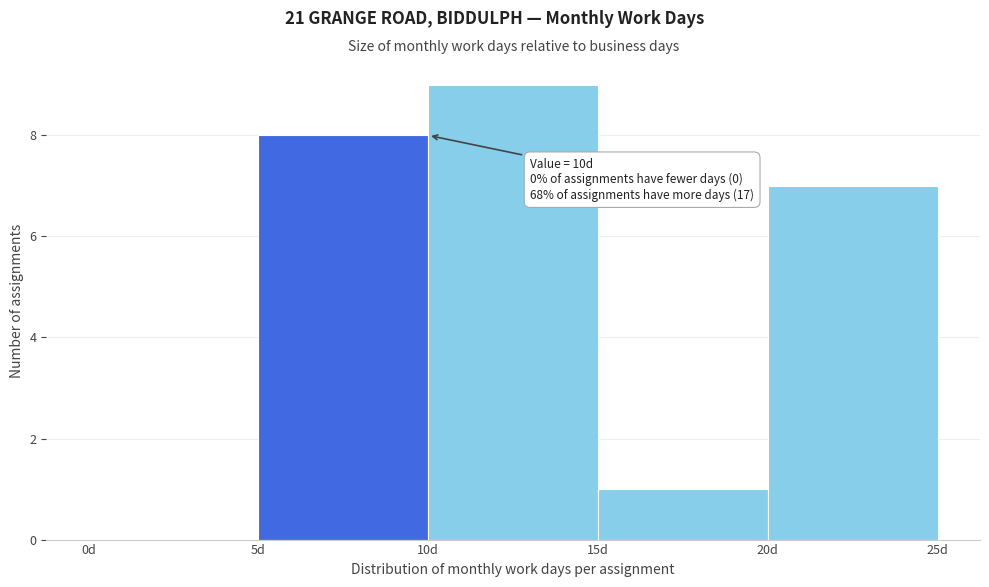

Over which range of the x-axis is the bar tallest?

10 to 15